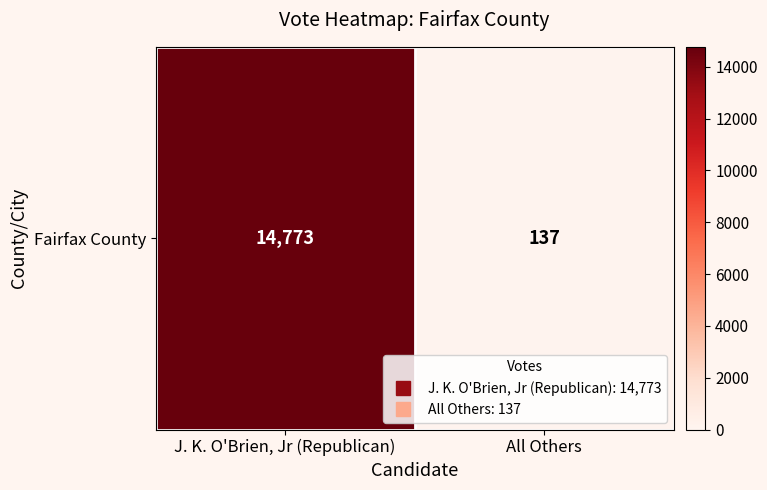

How many values are below 14773?

1